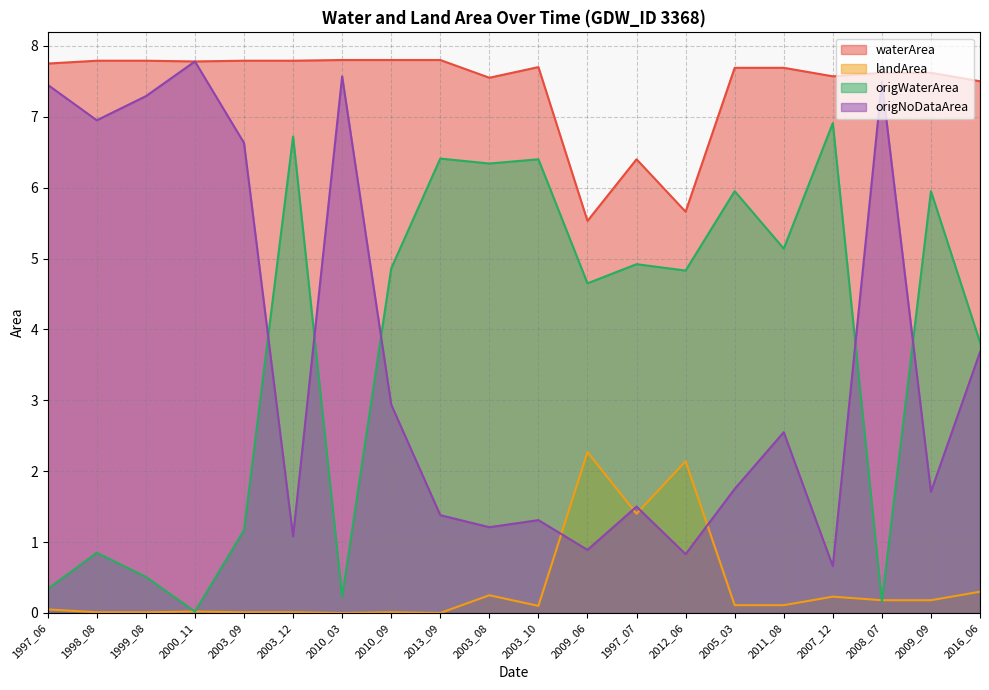

What are all the series names shown in the legend?

waterArea, landArea, origWaterArea, origNoDataArea